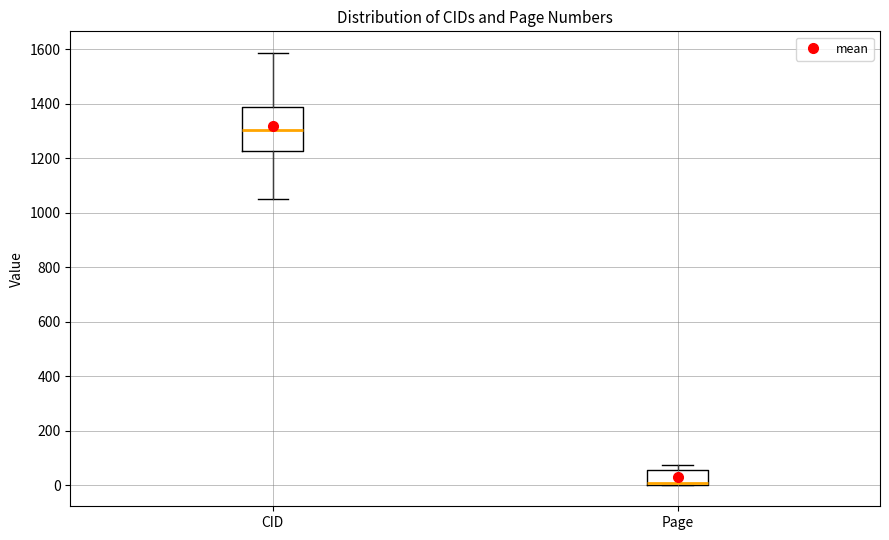

Reading left to right, transcribe this box plot: for each box, give where its median line is, the range the box spans, and where its two whiskers end, as read against the y-axis. The values are not printed on the chart, so give them approximately, as read against the axis.

CID: median 1300, box 1220 to 1380, whiskers 1040 to 1580
Page: median 0 (drawn on the box's lower edge), box 0 to 60, whiskers 0 to 80